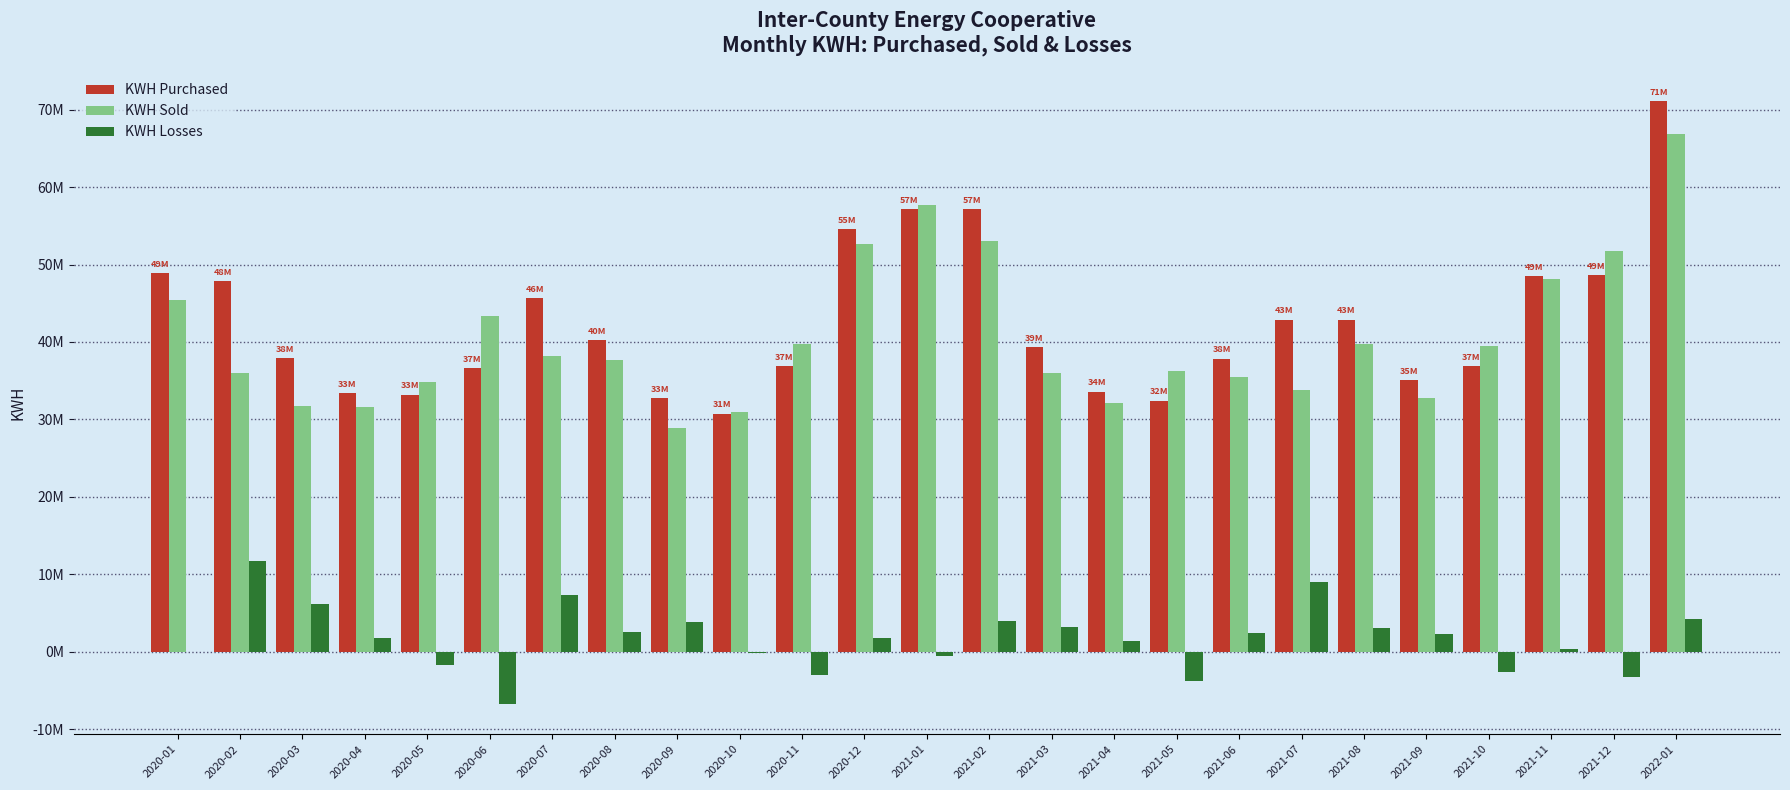

Reading left to right, what are all the values shown in this chart?

KWH Purchased: 2020-01=48891916	2020-02=47827273	2020-03=37921170	2020-04=33434247	2020-05=33220824	2020-06=36678754	2020-07=45644992	2020-08=40204670	2020-09=32725321	2020-10=30764630	2020-11=36898834	2020-12=54567788	2021-01=57194370	2021-02=57131535	2021-03=39299847	2021-04=33601632	2021-05=32441499	2021-06=37864776	2021-07=42884751	2021-08=42888566	2021-09=35120907	2021-10=36933119	2021-11=48545981	2021-12=48594381	2022-01=71102450
KWH Sold: 2020-01=45435909	2020-02=36025112	2020-03=31762535	2020-04=31559783	2020-05=34844816	2020-06=43362742	2020-07=38194437	2020-08=37640051	2020-09=28882792	2020-10=30899872	2020-11=39795636	2020-12=52681932	2021-01=57700499	2021-02=53061915	2021-03=36043882	2021-04=32123151	2021-05=36207108	2021-06=35434924	2021-07=33851118	2021-08=39730206	2021-09=32738033	2021-10=39421019	2021-11=48146706	2021-12=51784873	2022-01=66784071
KWH Losses: 2020-01=0	2020-02=11760074	2020-03=6122265	2020-04=1836252	2020-05=-1666214	2020-06=-6729797	2020-07=7408189	2020-08=2525657	2020-09=3804872	2020-10=-171812	2020-11=-2941620	2020-12=1841331	2021-01=-553652	2021-02=4026370	2021-03=3221254	2021-04=1440539	2021-05=-3807474	2021-06=2385034	2021-07=8985229	2021-08=3120418	2021-09=2342446	2021-10=-2528195	2021-11=357675	2021-12=-3240964	2022-01=4274965